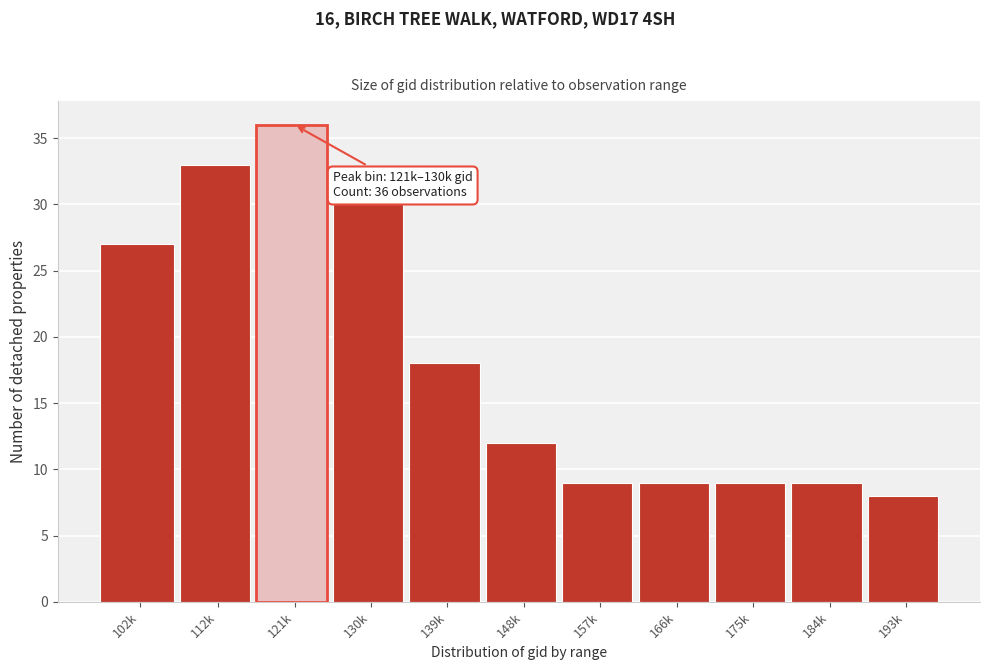

Reading right to left, transcribe all the data shown in this chart.

8	9	9	9	9	12	18	30	36	33	27